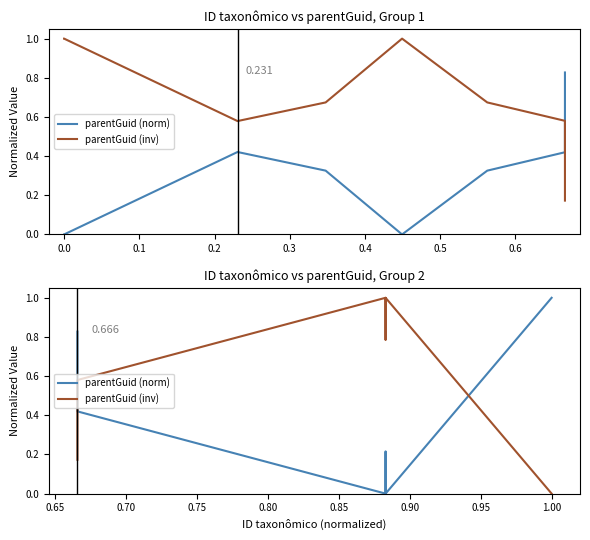

Which series ends up on top after the final intersection of parentGuid (norm) and parentGuid (inv)?

parentGuid (norm)